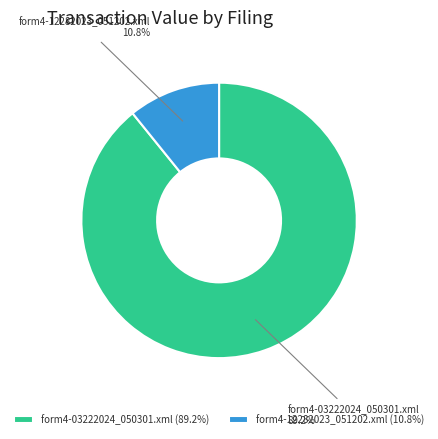

Which slice is the largest?

form4-03222024_050301.xml